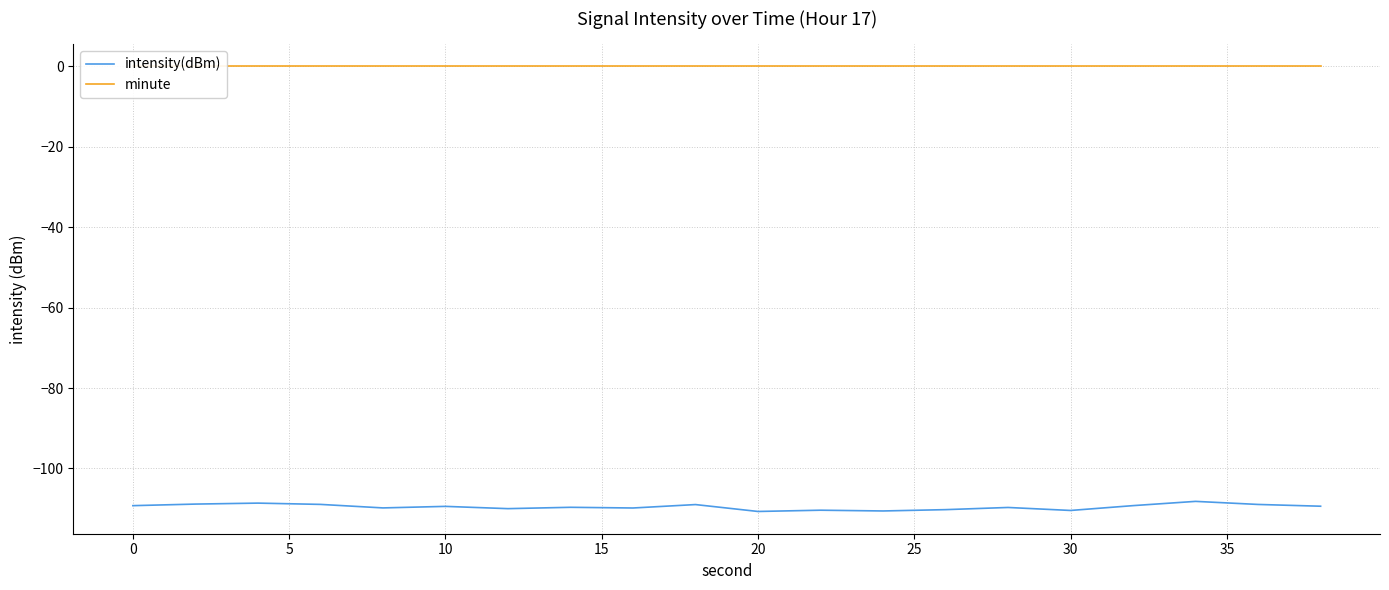

True or false: minute and intensity(dBm) cross at least once.

False